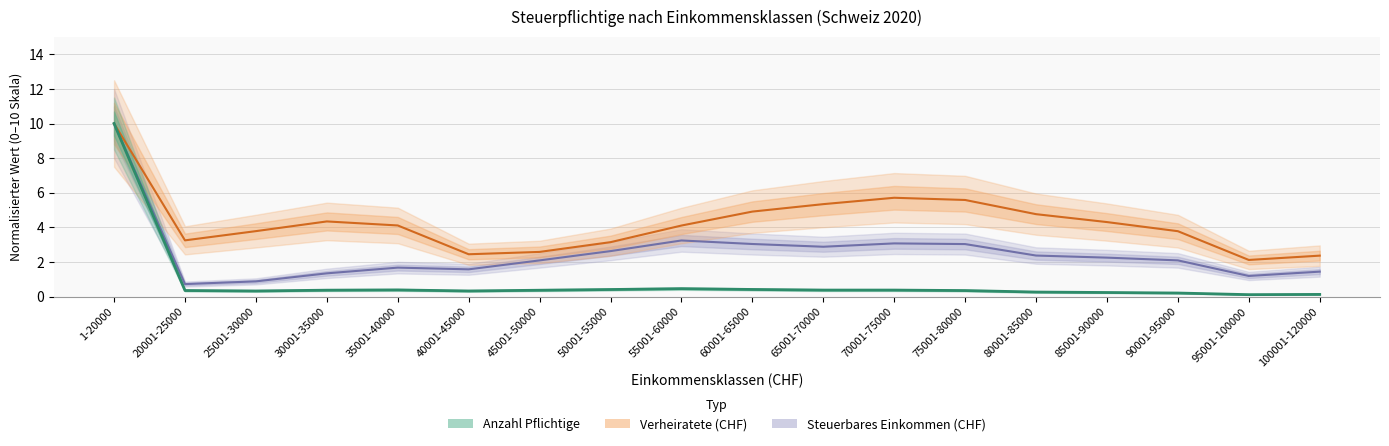

What is the value of the Steuerbares Einkommen (CHF) point at the 5th from the left?

1.7